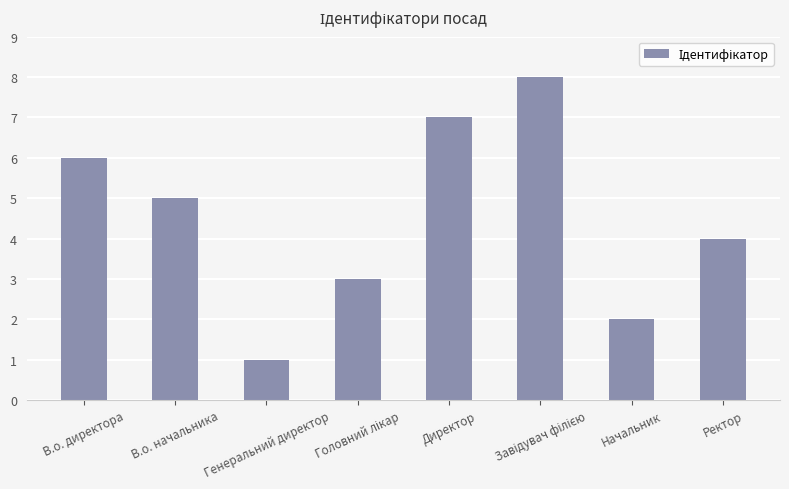

How many bars are there in total?

8